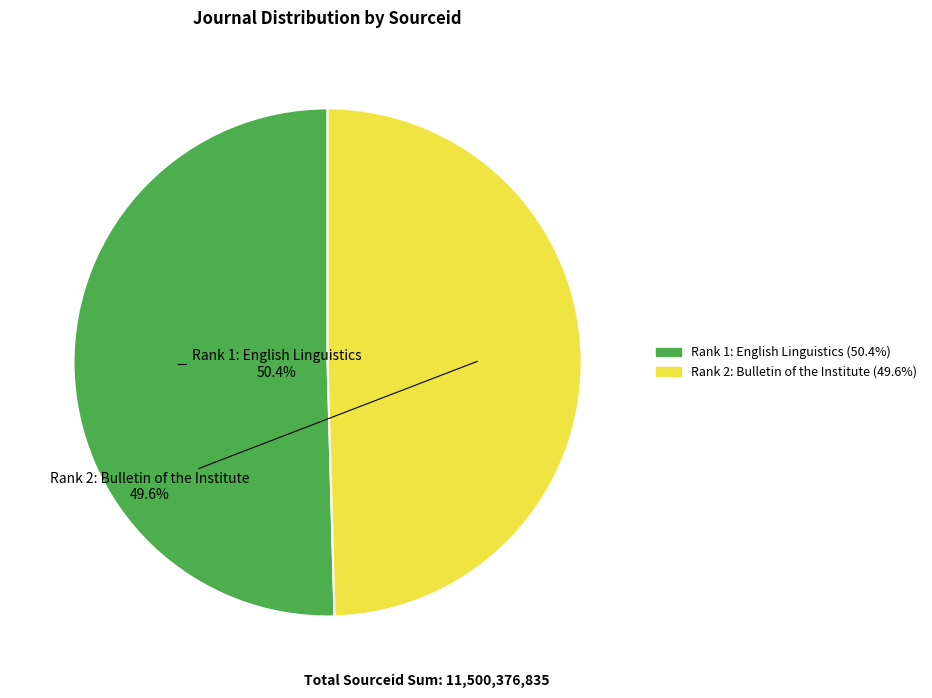

What portion of the pie excludes Rank 1: English Linguistics?

49.6%